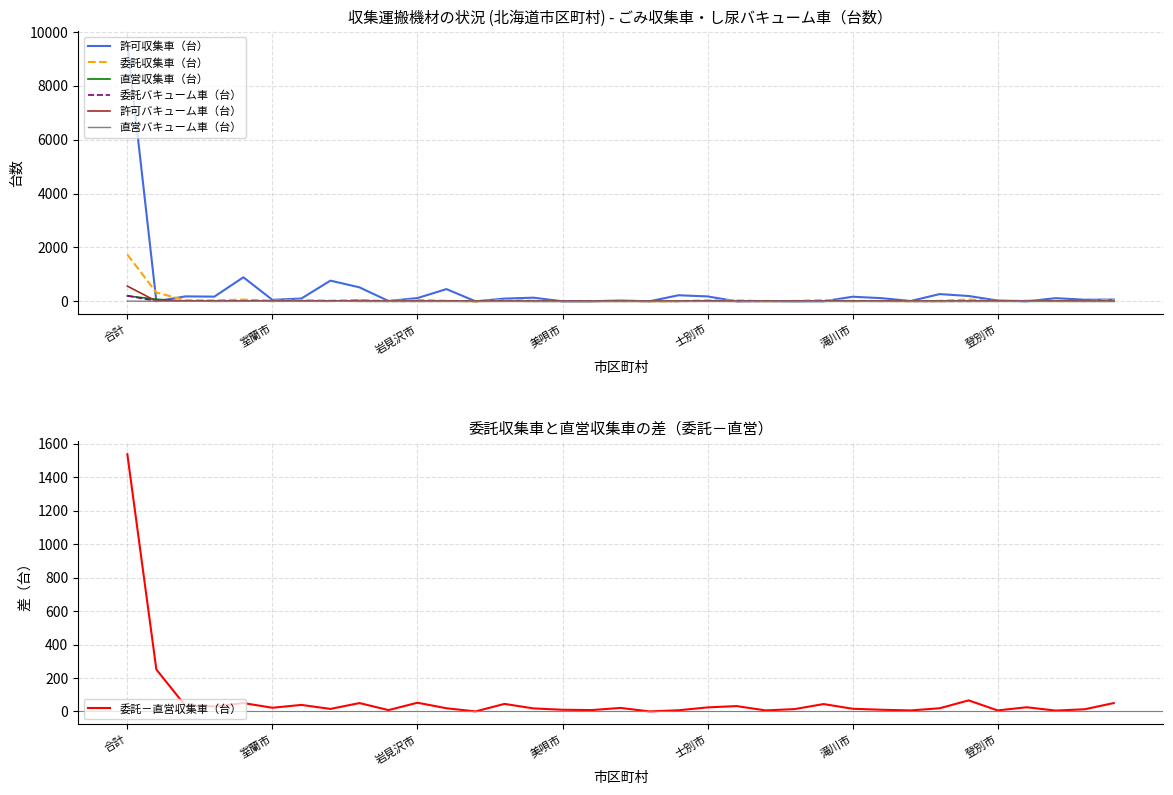

Reading left to right, list all the values displayed in this chart.

直営収集車（台）: 合計=198	札幌市=75	函館市=5	小樽市=3	旭川市=13	室蘭市=1	釧路市=4	帯広市=9	北見市=0	夕張市=0	岩見沢市=0	網走市=0	留萌市=0	苫小牧市=4	稚内市=0	美唄市=0	芦別市=0	江別市=0	赤平市=0	紋別市=0	士別市=13	名寄市=4	三笠市=0	根室市=0	千歳市=0	滝川市=0	砂川市=0	歌志内市=1	深川市=0	富良野市=0	登別市=1	恵庭市=0	伊達市=0	北広島市=0	石狩市=0
委託収集車（台）: 合計=1736	札幌市=326	函館市=39	小樽市=33	旭川市=63	室蘭市=23	釧路市=43	帯広市=24	北見市=50	夕張市=8	岩見沢市=52	網走市=19	留萌市=0	苫小牧市=49	稚内市=18	美唄市=10	芦別市=8	江別市=21	赤平市=0	紋別市=7	士別市=37	名寄市=36	三笠市=6	根室市=14	千歳市=44	滝川市=16	砂川市=10	歌志内市=7	深川市=19	富良野市=66	登別市=7	恵庭市=25	伊達市=5	北広島市=13	石狩市=50
許可収集車（台）: 合計=9551	札幌市=0	函館市=182	小樽市=173	旭川市=891	室蘭市=53	釧路市=103	帯広市=767	北見市=518	夕張市=12	岩見沢市=119	網走市=453	留萌市=0	苫小牧市=100	稚内市=134	美唄市=0	芦別市=0	江別市=28	赤平市=0	紋別市=224	士別市=180	名寄市=0	三笠市=11	根室市=0	千歳市=0	滝川市=169	砂川市=116	歌志内市=10	深川市=267	富良野市=196	登別市=29	恵庭市=0	伊達市=116	北広島市=58	石狩市=64
直営バキューム車（台）: 合計=6	札幌市=0	函館市=0	小樽市=0	旭川市=0	室蘭市=0	釧路市=0	帯広市=0	北見市=0	夕張市=0	岩見沢市=0	網走市=0	留萌市=0	苫小牧市=0	稚内市=0	美唄市=0	芦別市=0	江別市=0	赤平市=0	紋別市=0	士別市=0	名寄市=0	三笠市=0	根室市=0	千歳市=0	滝川市=0	砂川市=0	歌志内市=0	深川市=0	富良野市=0	登別市=0	恵庭市=1	伊達市=0	北広島市=0	石狩市=0
委託バキューム車（台）: 合計=208	札幌市=8	函館市=13	小樽市=5	旭川市=7	室蘭市=3	釧路市=6	帯広市=4	北見市=3	夕張市=0	岩見沢市=0	網走市=3	留萌市=3	苫小牧市=8	稚内市=1	美唄市=4	芦別市=4	江別市=1	赤平市=4	紋別市=0	士別市=5	名寄市=0	三笠市=0	根室市=5	千歳市=4	滝川市=6	砂川市=2	歌志内市=1	深川市=0	富良野市=0	登別市=2	恵庭市=3	伊達市=6	北広島市=0	石狩市=6
許可バキューム車（台）: 合計=564	札幌市=2	函館市=19	小樽市=0	旭川市=3	室蘭市=7	釧路市=3	帯広市=0	北見市=26	夕張市=5	岩見沢市=16	網走市=11	留萌市=0	苫小牧市=0	稚内市=2	美唄市=0	芦別市=0	江別市=2	赤平市=2	紋別市=2	士別市=0	名寄市=0	三笠市=3	根室市=0	千歳市=9	滝川市=0	砂川市=13	歌志内市=0	深川市=0	富良野市=10	登別市=12	恵庭市=3	伊達市=13	北広島市=5	石狩市=0